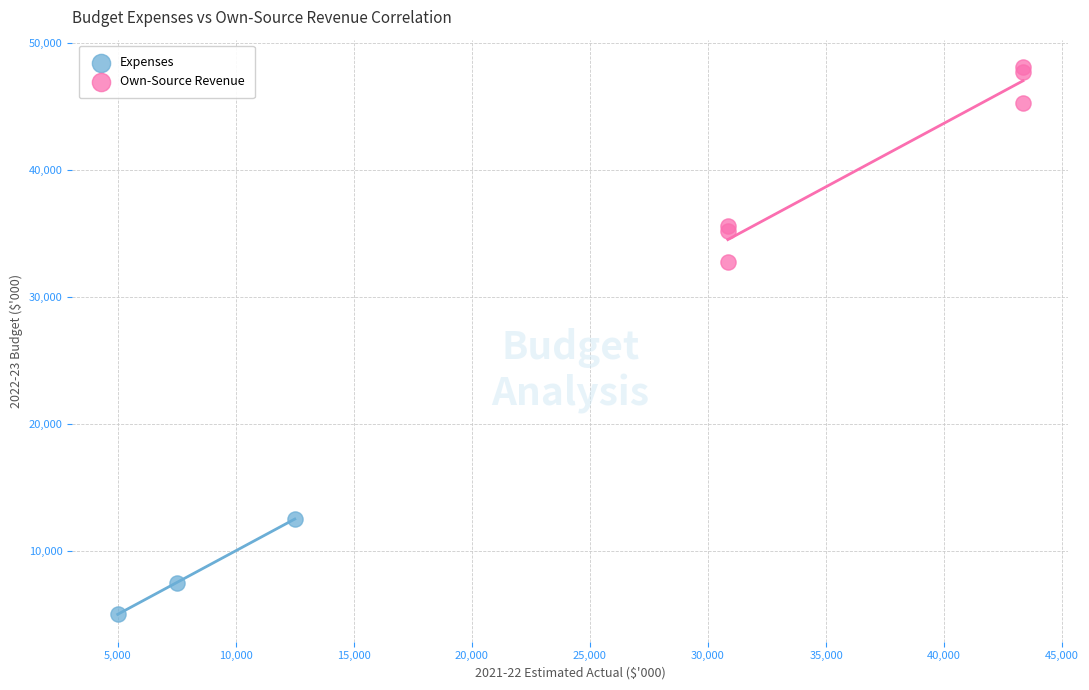

Which series has the widest spread of Y values?

Own-Source Revenue